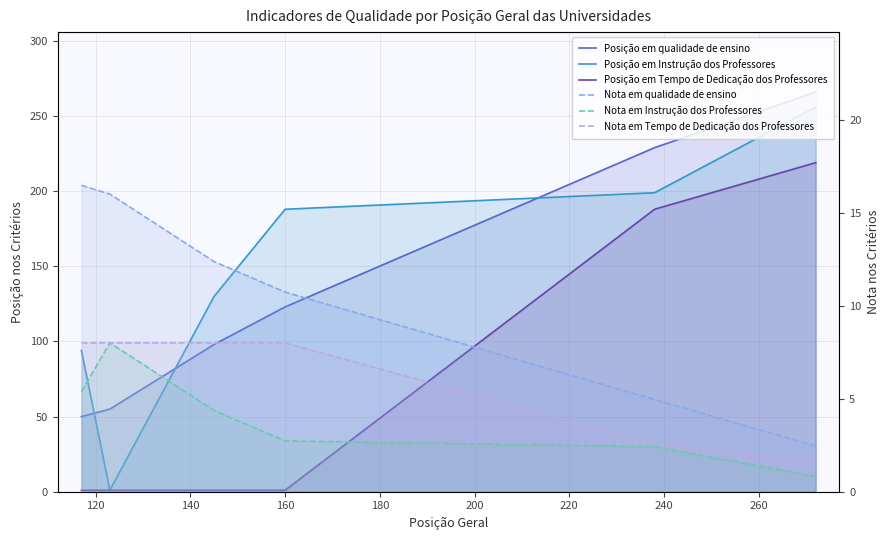

How many series are shown in this chart?

6